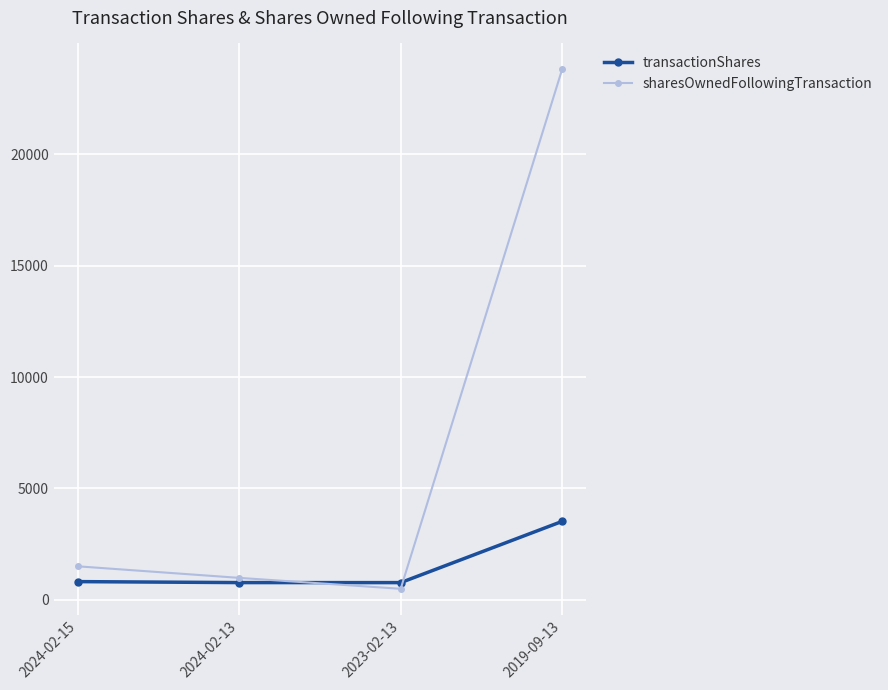

What is the difference between the maximum and minimum values in the sharesOwnedFollowingTransaction series?

23332